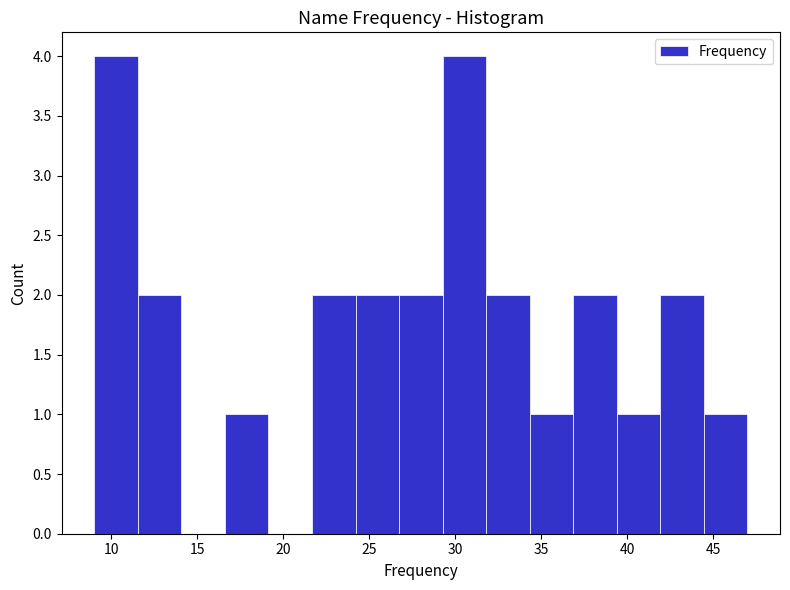

Reading left to right, list every bar in this chart as the range it spans on the x-axis followed by its height. Neither the bar edges nor the heights are printed on the chart, so give them approximately, as read against the axes.

9.0 to 11.5: 4
11.5 to 14.0: 2
14.0 to 16.5: 0
16.5 to 19.0: 1
19.0 to 21.5: 0
21.5 to 24.0: 2
24.0 to 26.5: 2
26.5 to 29.5: 2
29.5 to 32.0: 4
32.0 to 34.5: 2
34.5 to 37.0: 1
37.0 to 39.5: 2
39.5 to 42.0: 1
42.0 to 44.5: 2
44.5 to 47.0: 1